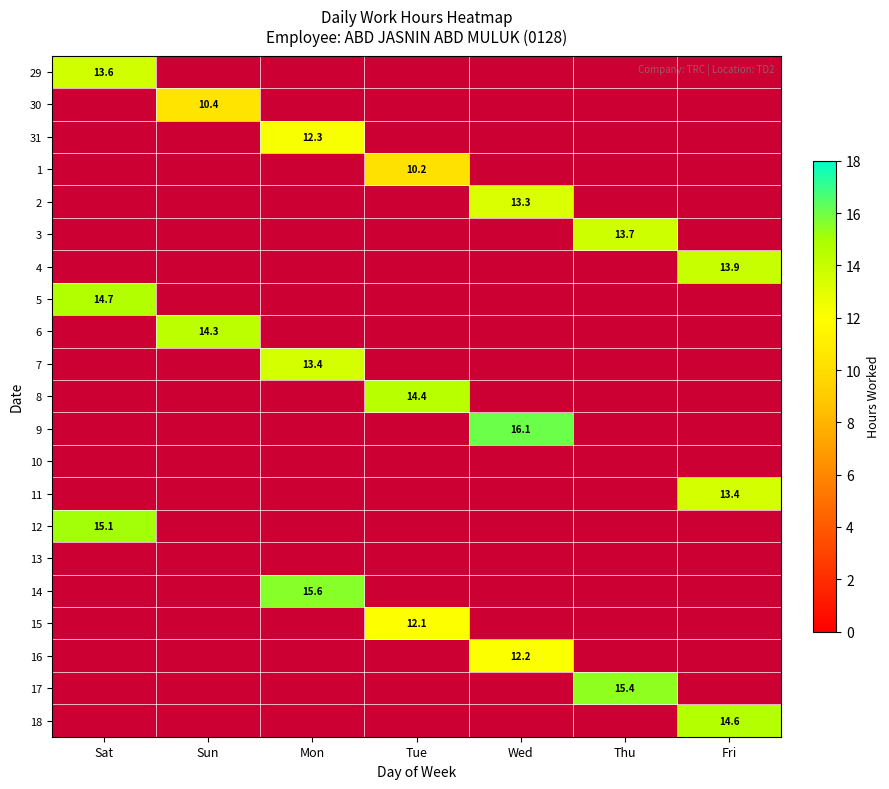

The value of 4 at Fri is 13.9. True or false?

True